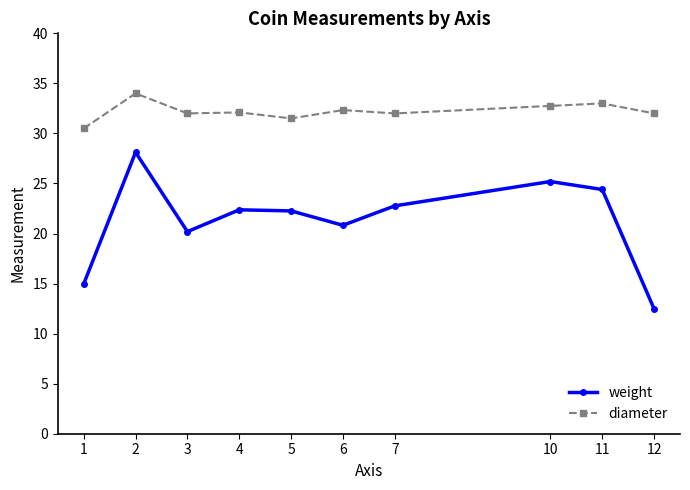

What is the difference between the highest and lowest values at 11?

8.6